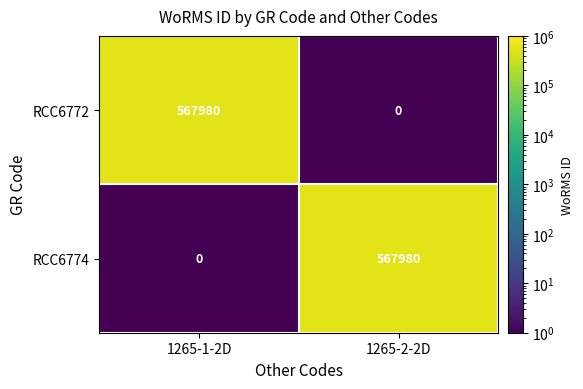

What is the average value of the RCC6774 series?

283990